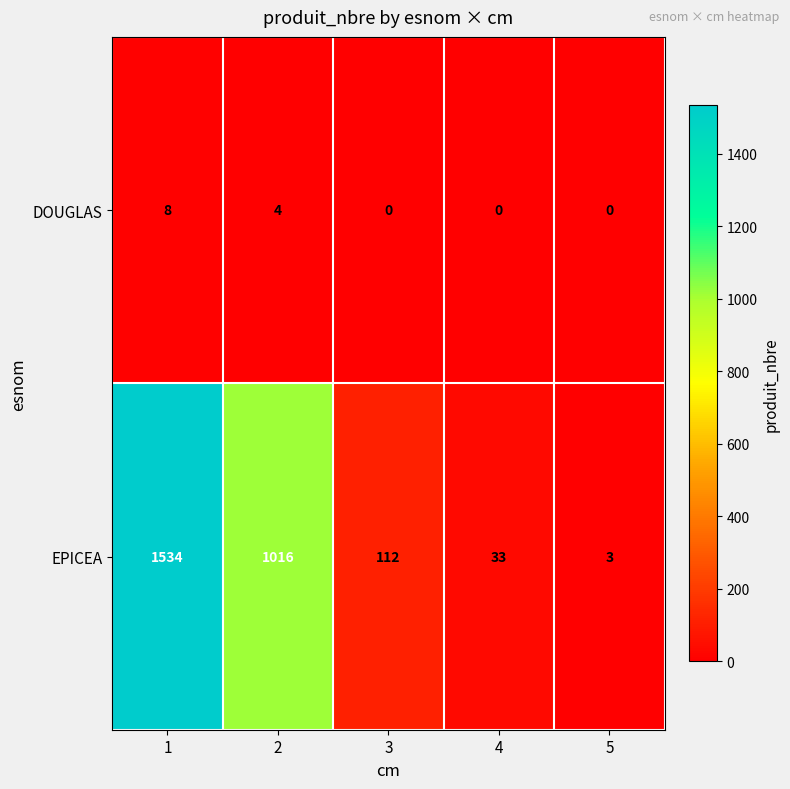

Rank the series by their average value, from lowest to highest.

DOUGLAS, EPICEA